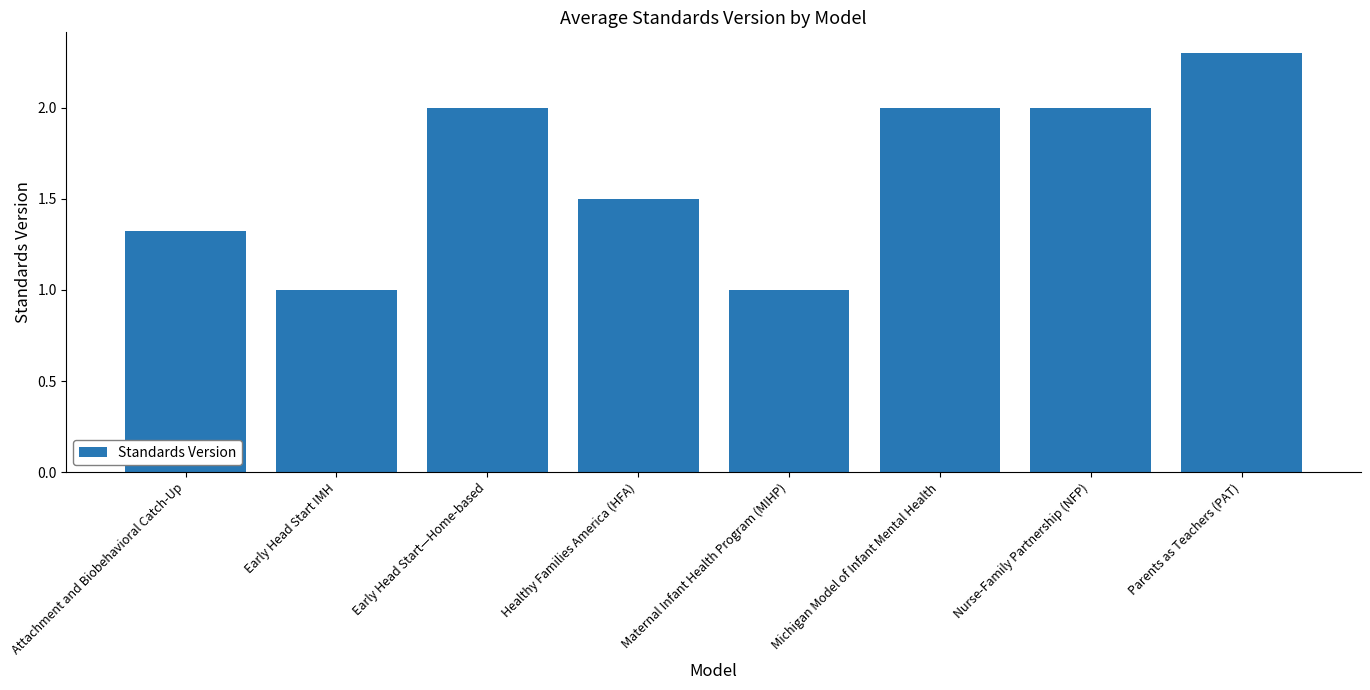

What position from the left is Early Head Start IMH?

2